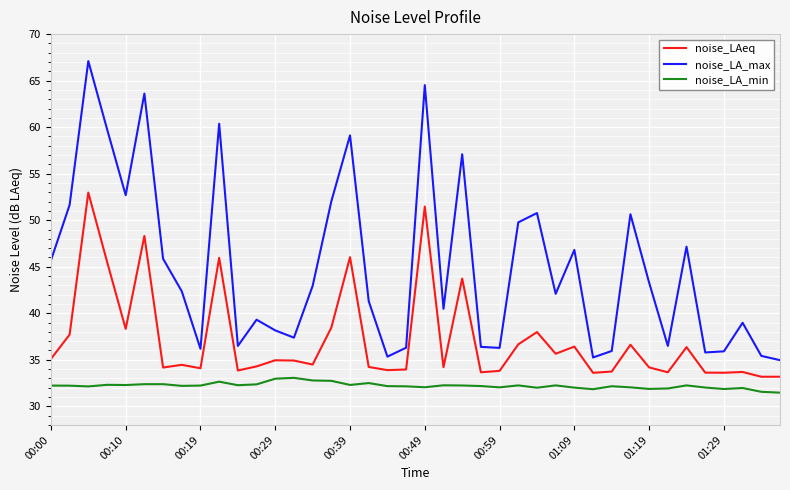

Which series has the largest total across all categories?

noise_LA_max